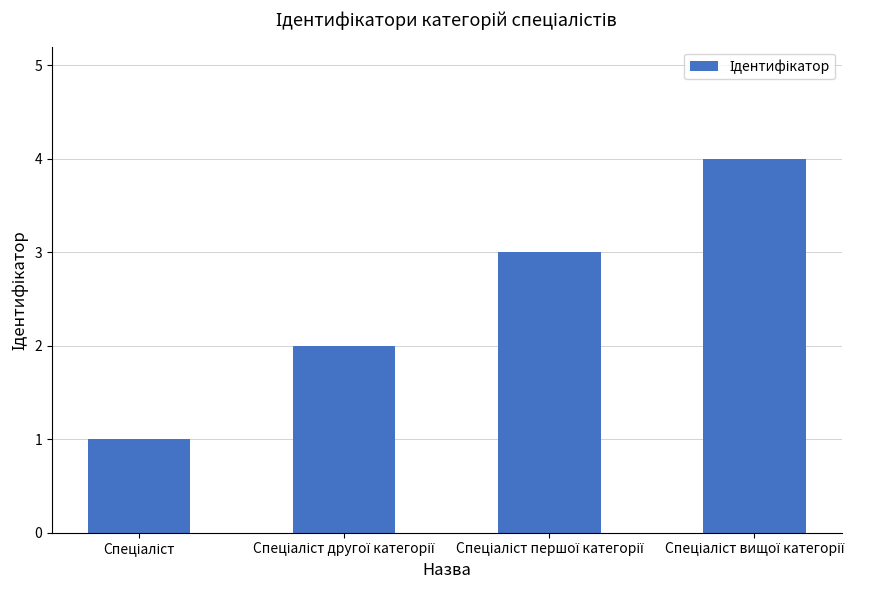

How many data points does each series have?

4